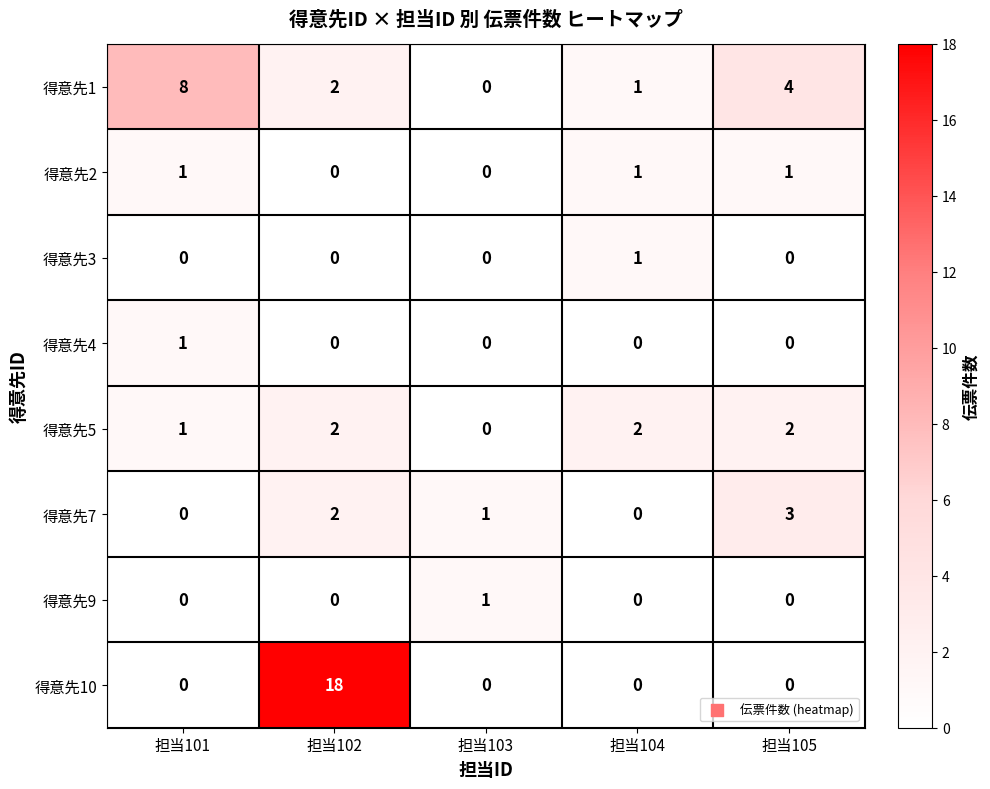

Where is 得意先5 nearest to the value 1?

担当101